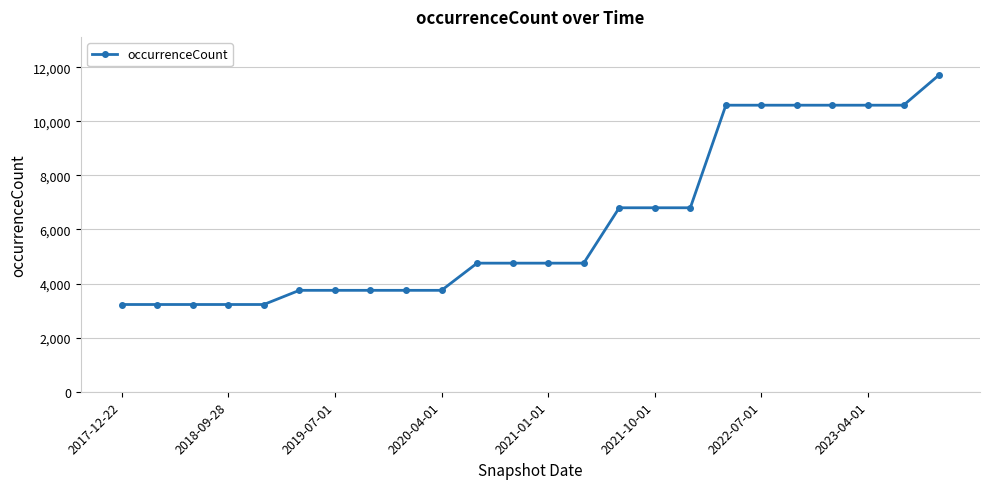

What is the sum of all values?

149601